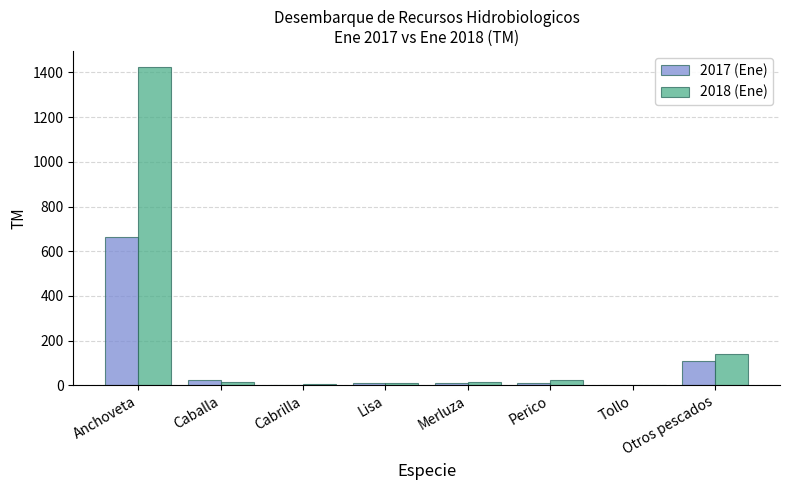

True or false: 2018 (Ene) has a value of 140.0 at Otros pescados.

True